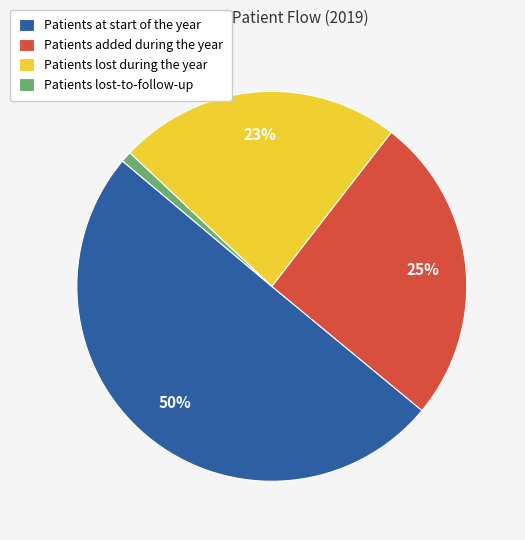

To the nearest percent, what is the difference between the largest and smallest slice percentages?

49%